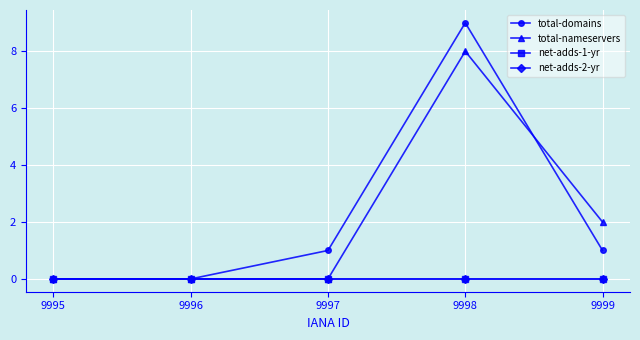

How many lines are shown in the chart?

4